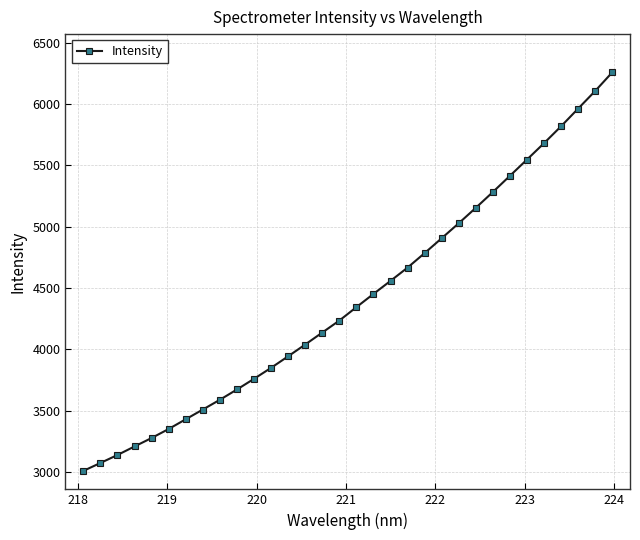

What is the value of the 4th point from the left?

3209.0